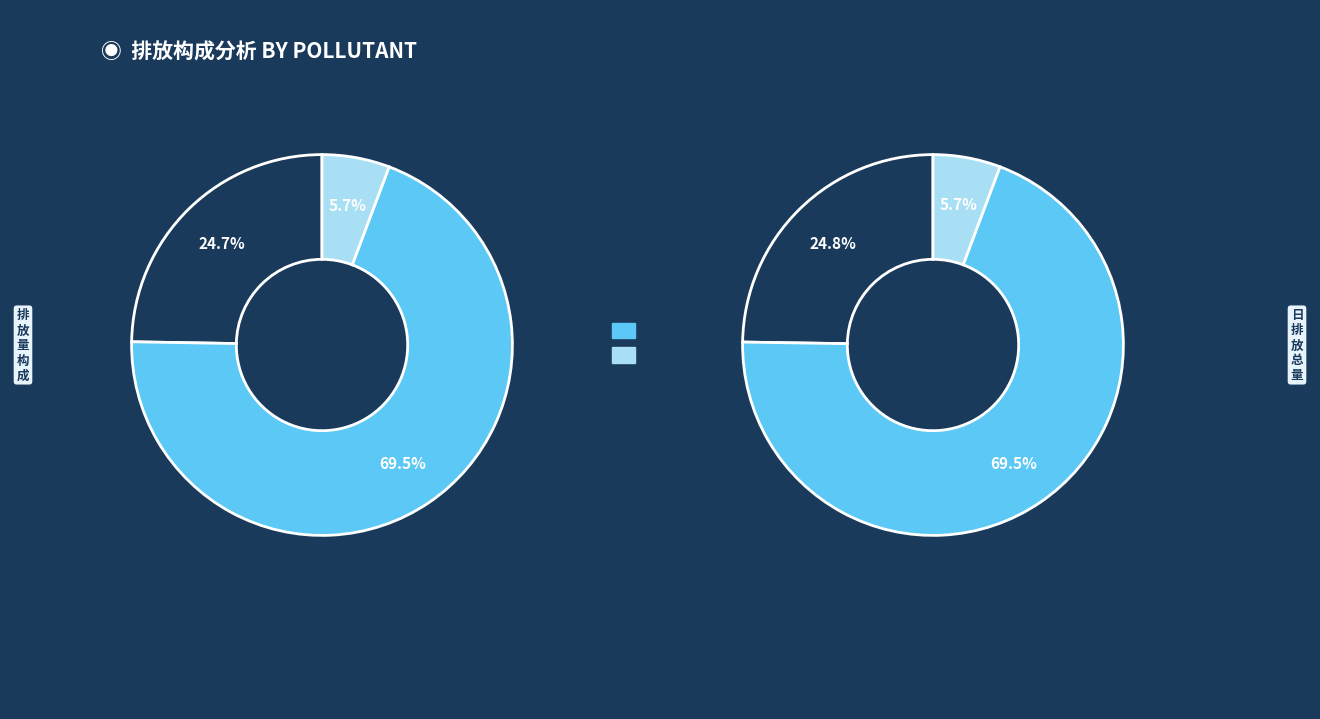

True or false: 22 accounts for 5% of the total.

True